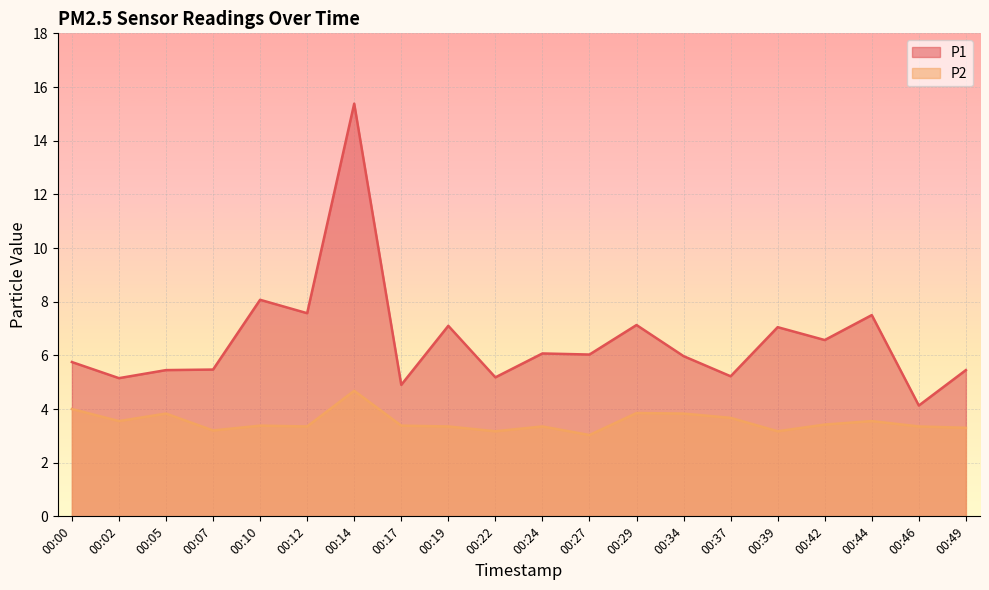

True or false: P1 and P2 intersect in this chart.

False